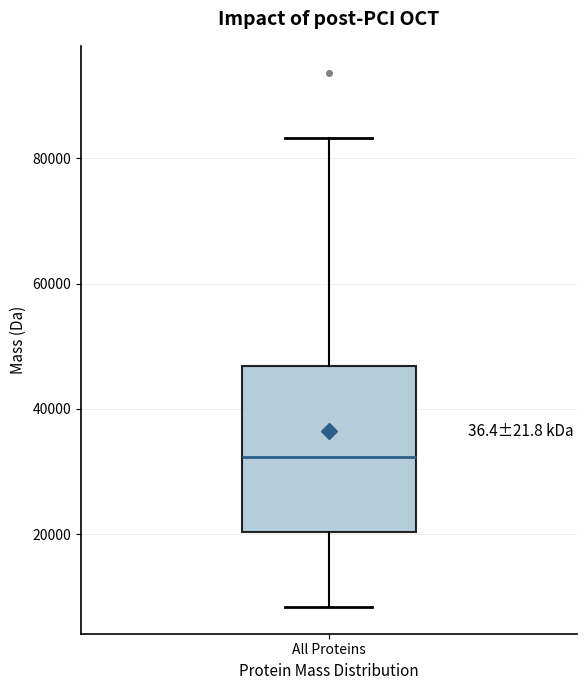

Where does the upper whisker of the box for All Proteins end on the y-axis? The values are not printed on the chart, so give them approximately, as read against the axis.

84000